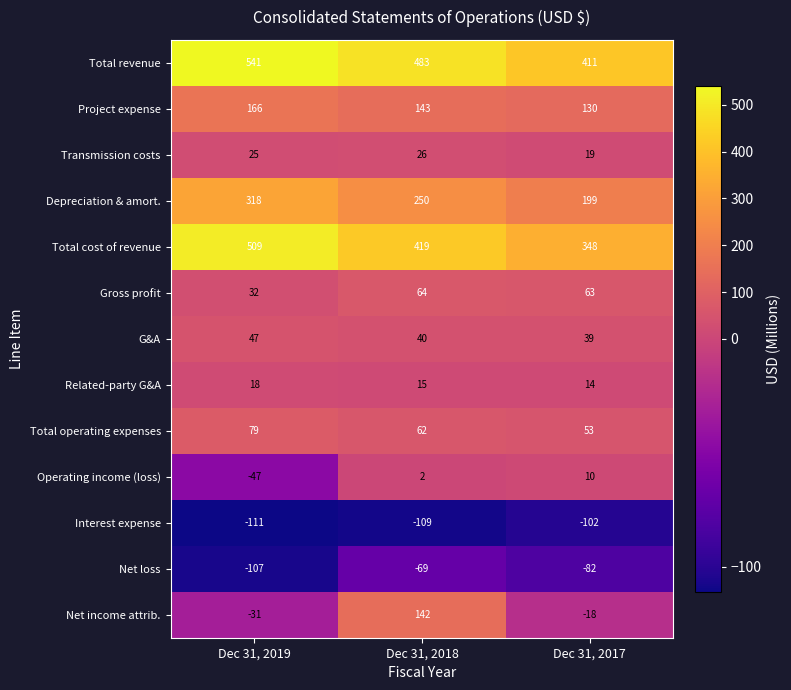

At how many categories does at least one series exceed 313?

3